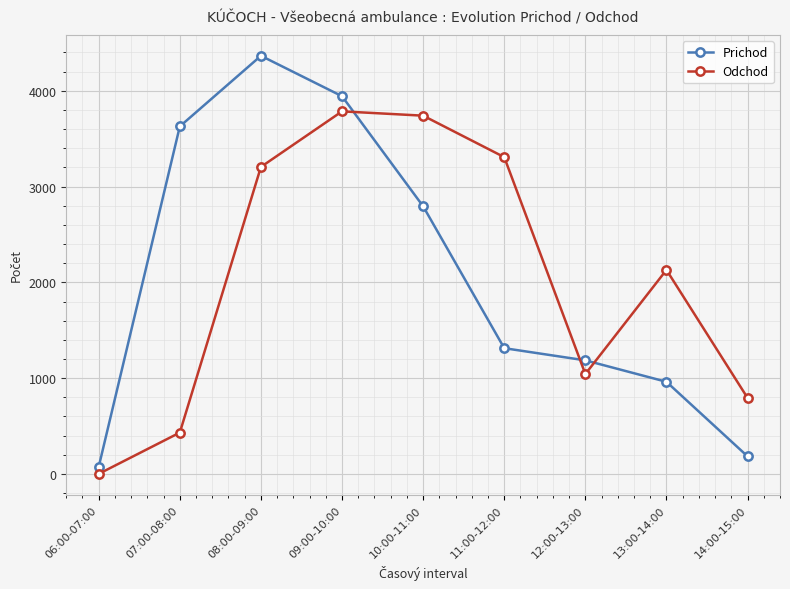

What is the value of the Odchod point at the 2nd from the left?

432